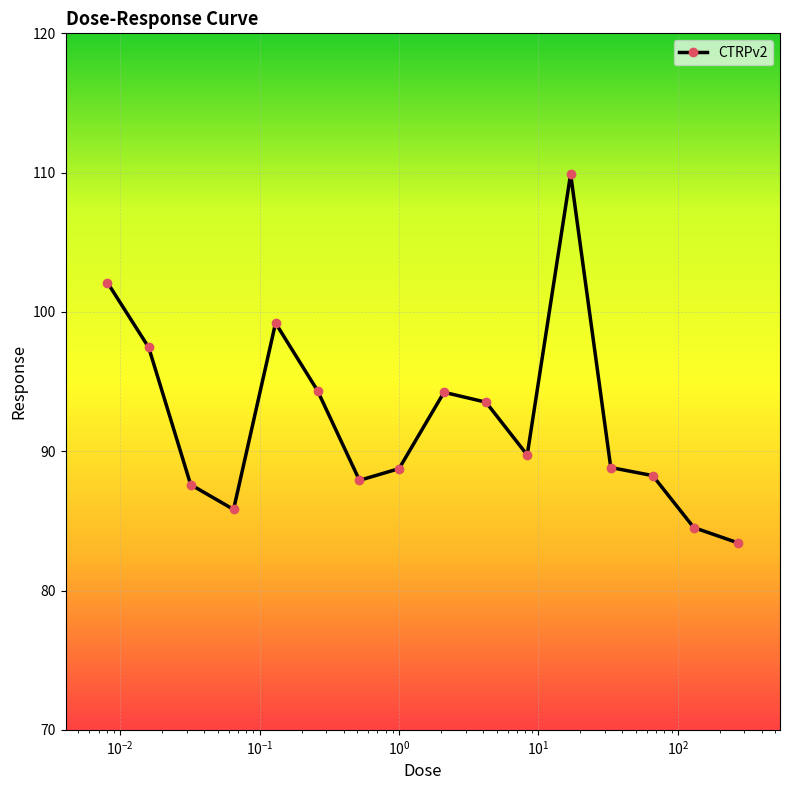

What is the value of the 1st point from the left?

102.1